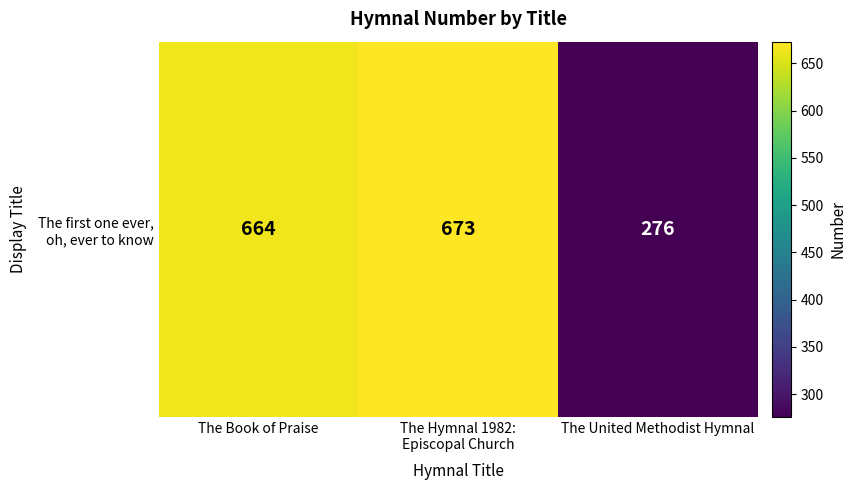

Rank the categories by value from lowest to highest.

The United Methodist Hymnal, The Book of Praise, The Hymnal 1982:
Episcopal Church